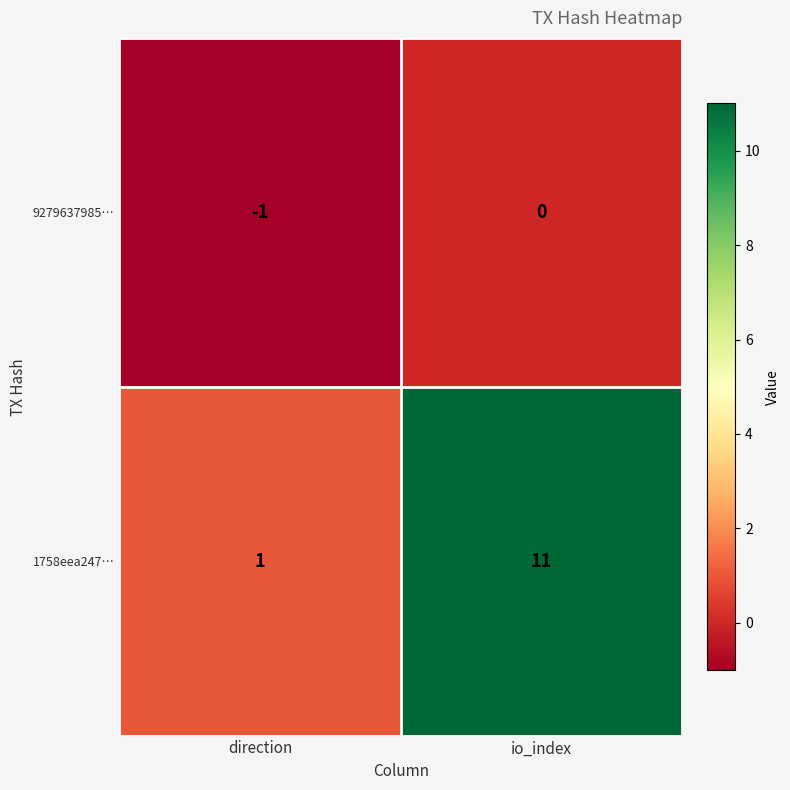

What is the difference between the highest and lowest values at direction?

2